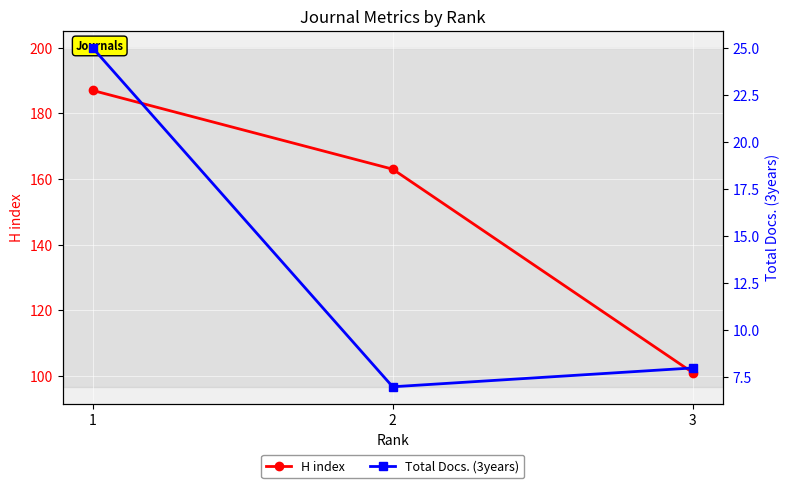

Which category has the lowest value across all series?

2